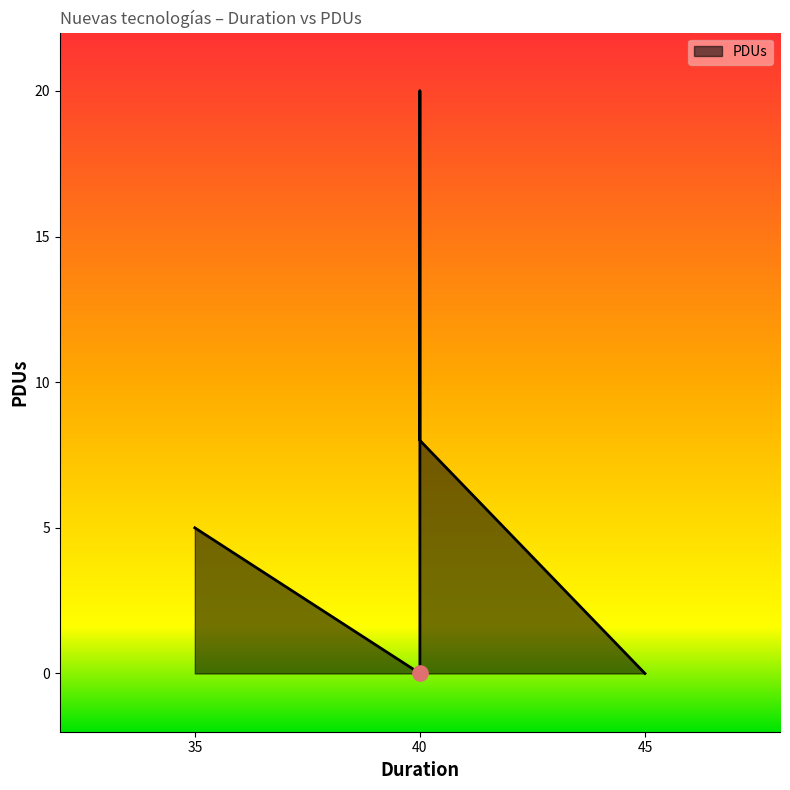

Which has a higher value, 40 or 35?

35